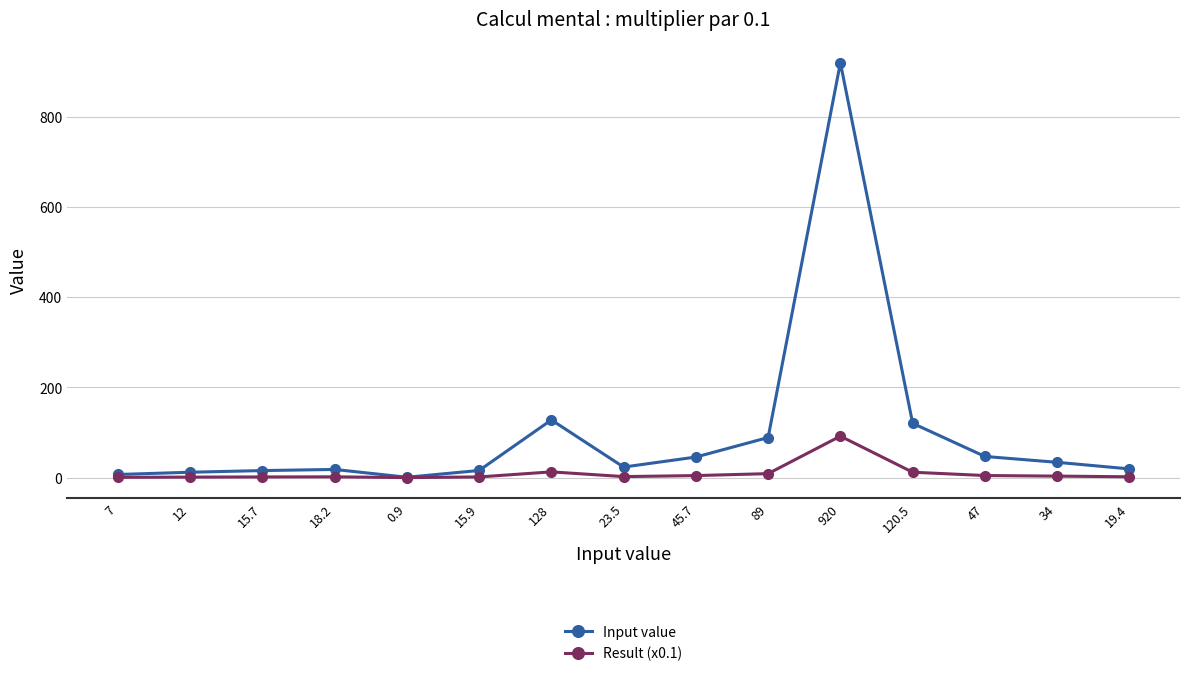

What position from the right is 45.7?

7